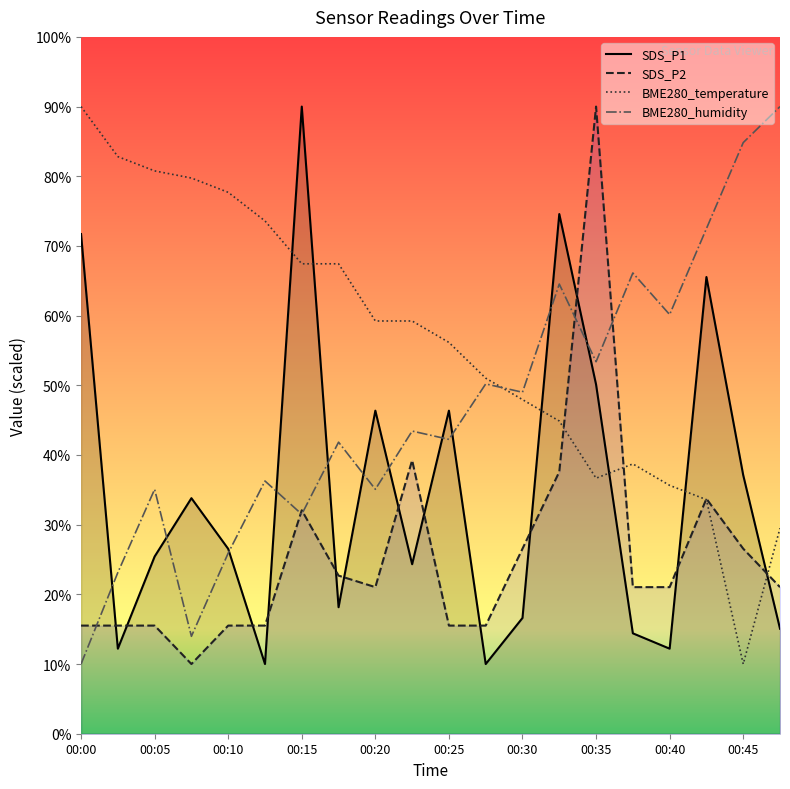

The value of SDS_P1 at 00:00 is 71.7. True or false?

True